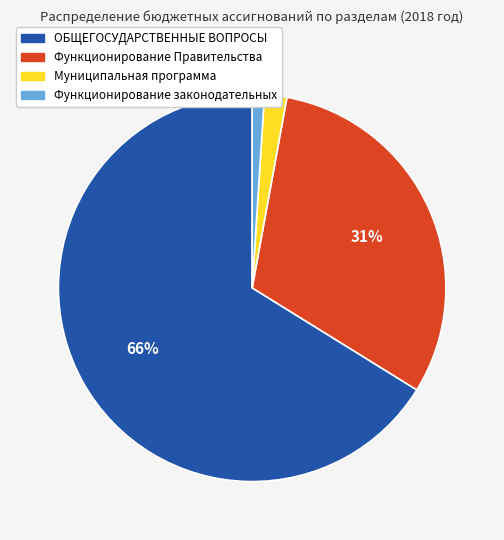

Which has a higher value, Муниципальная программа or Функционирование законодательных?

Муниципальная программа